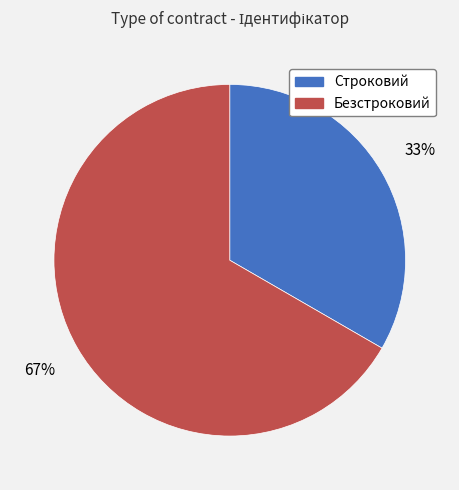

Which has a higher value, Строковий or Безстроковий?

Безстроковий